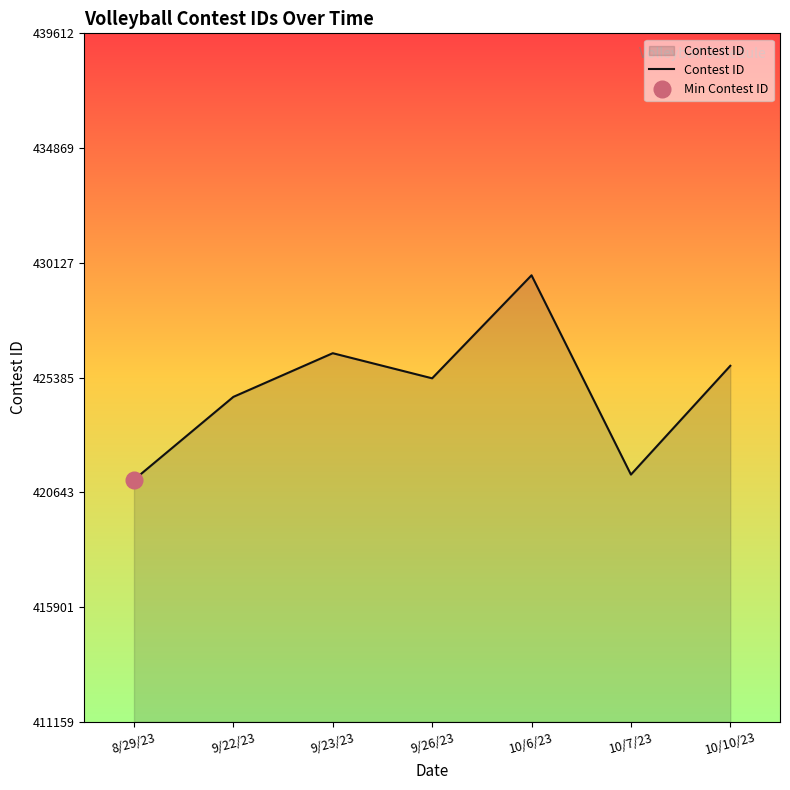

What is the greatest value displayed?

429612